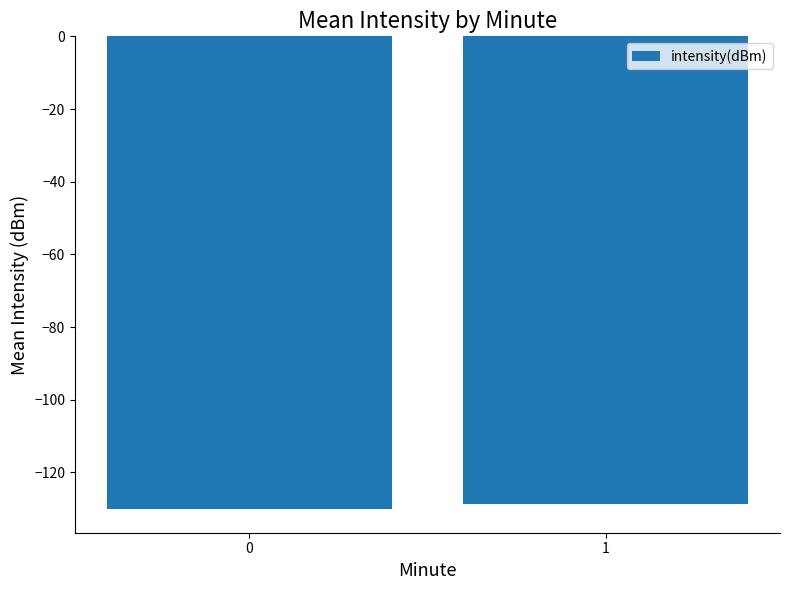

What is the maximum value shown in the chart?

-128.8